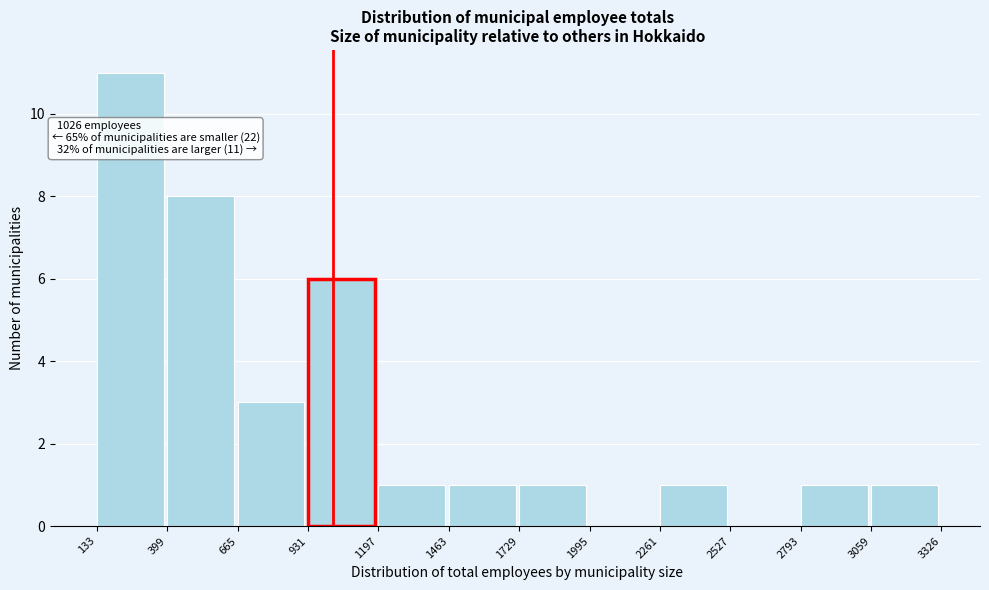

Which range on the x-axis has the tallest bar?

133 to 399